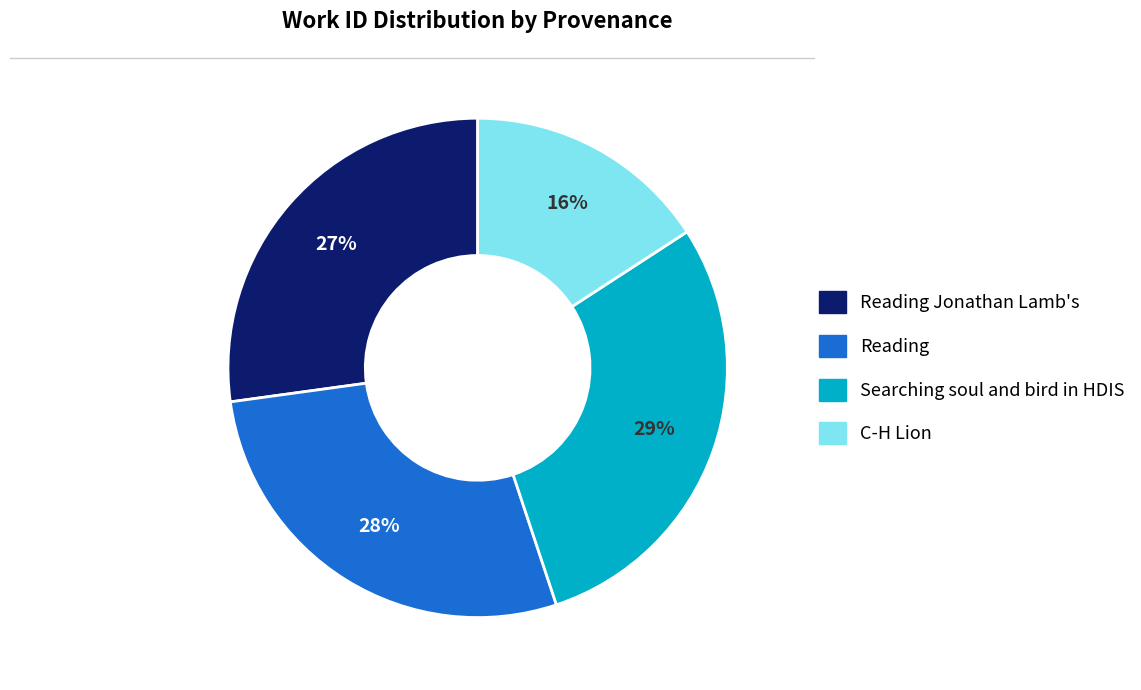

Does any single category account for the majority?

No